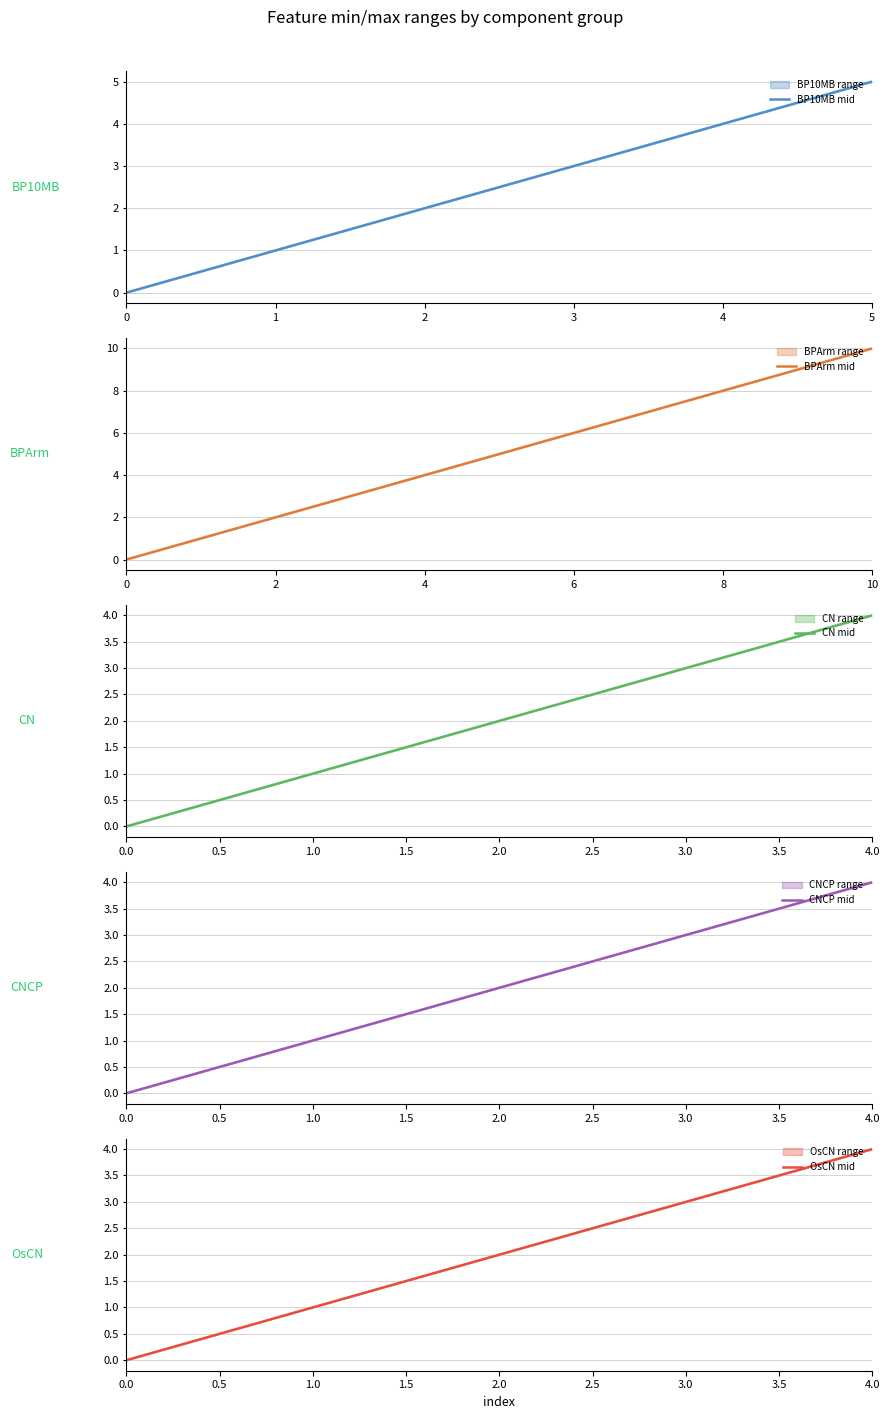

Does the chart display data point markers on the line(s)?

No